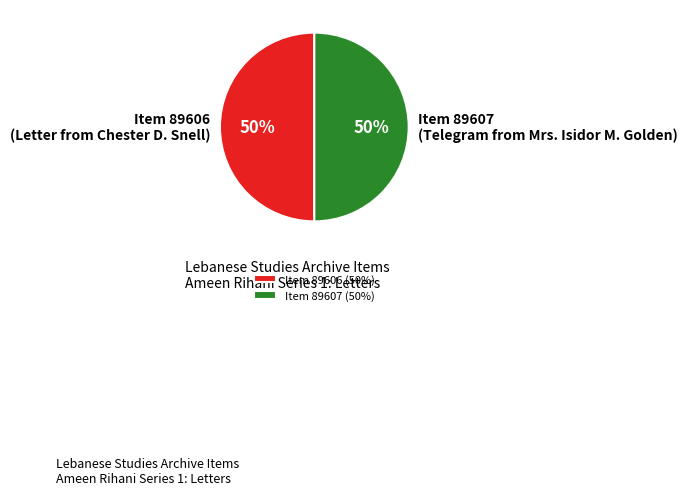

Is it true that Item 89607 (Telegram from Mrs. Isidor M. Golden) is 58% of the pie?

False